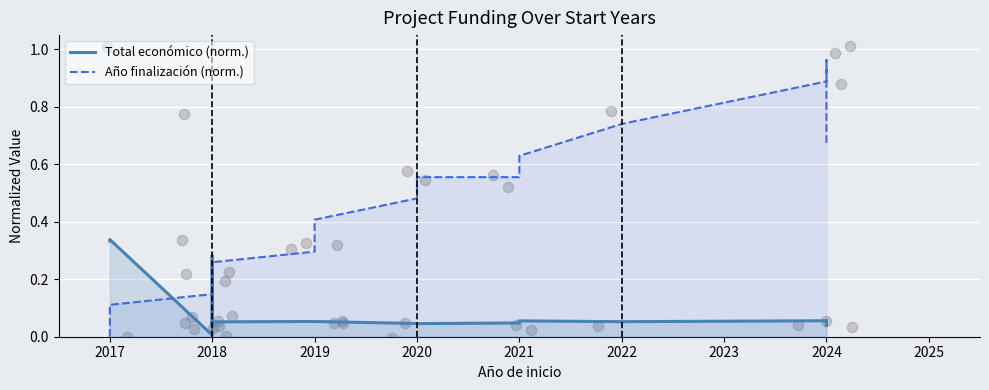

What are all the series names shown in the legend?

Total económico (norm.), Año finalización (norm.)